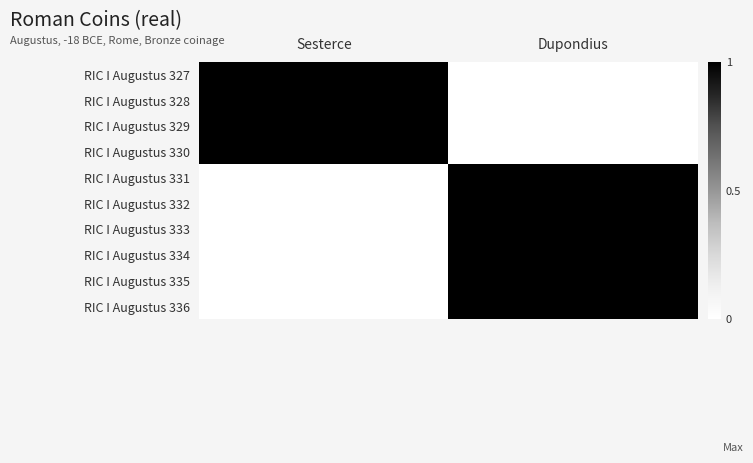

At which category is the sum across all series the highest?

Dupondius